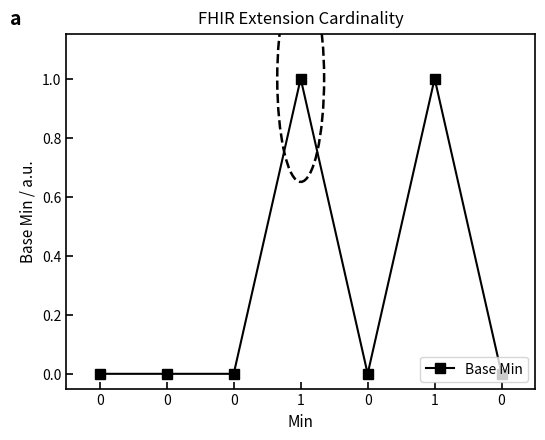

How many positive values are there?

2